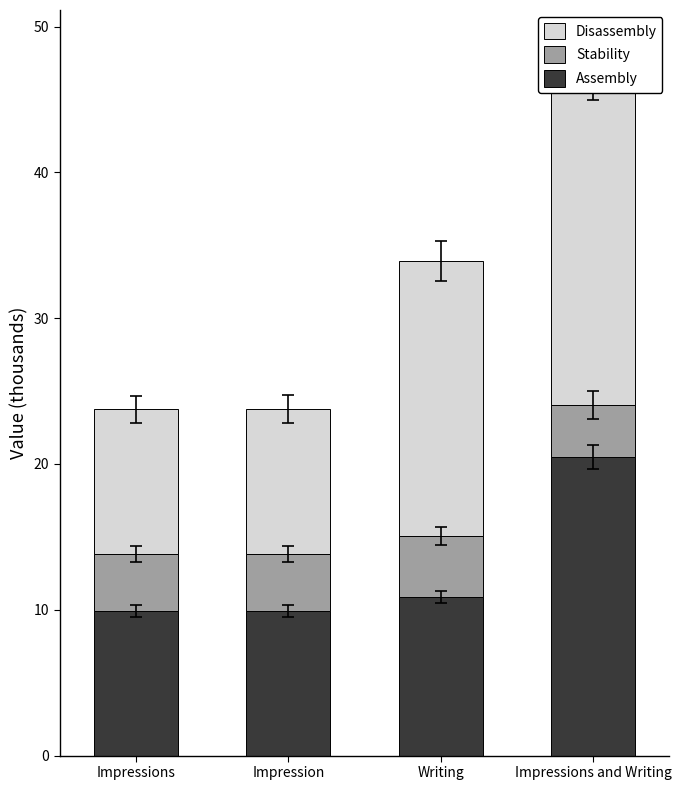

At which category is the sum across all series the highest?

Impressions and Writing